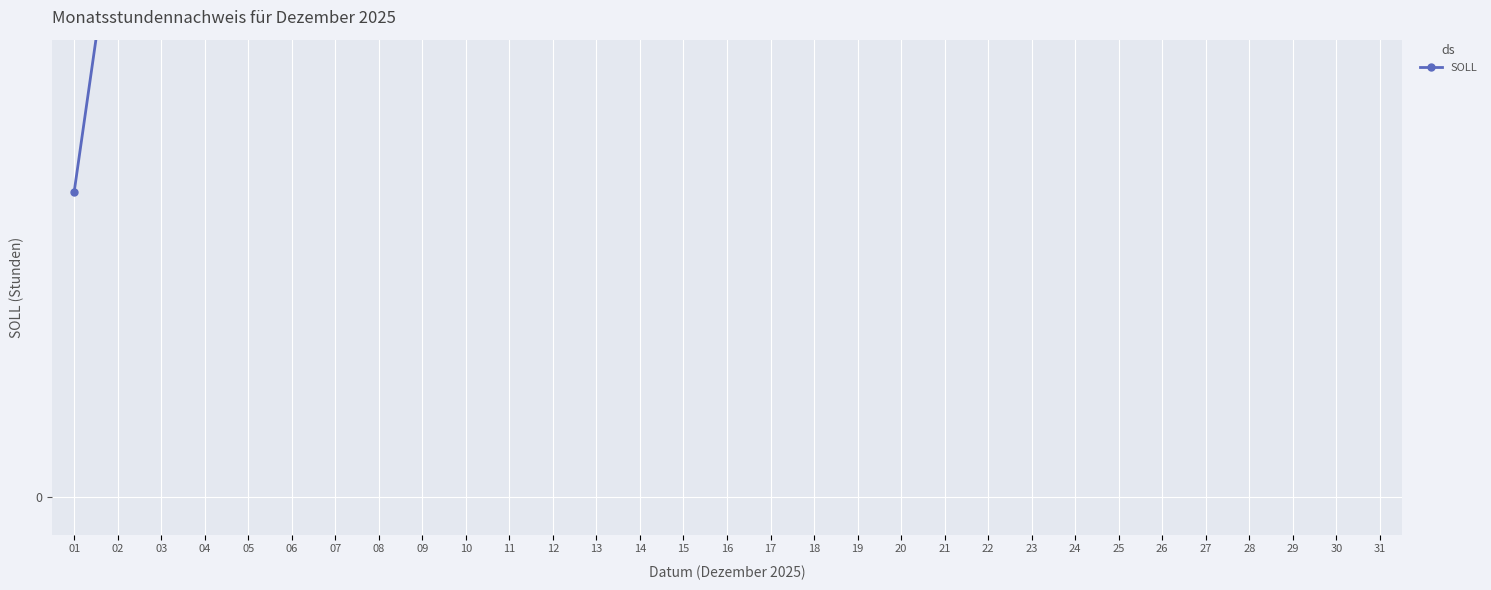

What is the change in value from 23 to 25?

+16